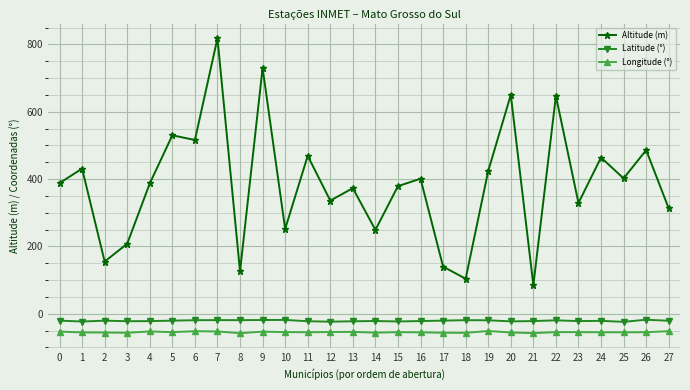

What is the lowest value of the Longitude (°) series?

-57.6